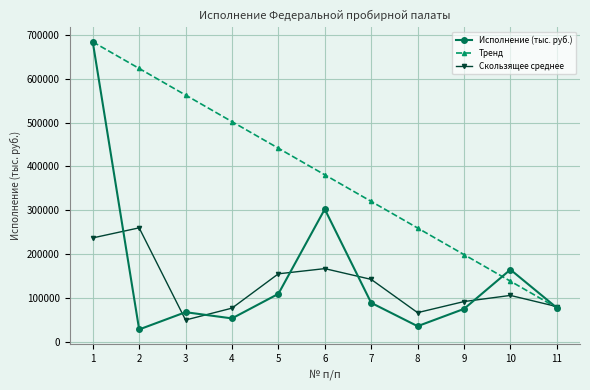

What is the difference between the maximum and minimum values in the Исполнение (тыс. руб.) series?

653929.7